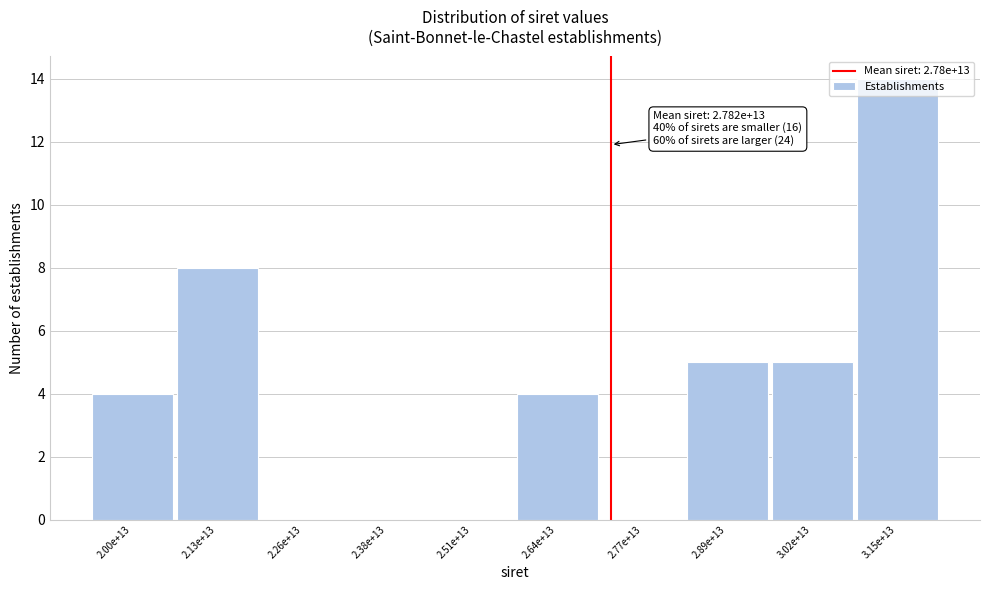

At which label is the value closest to 7?

2.13e+13